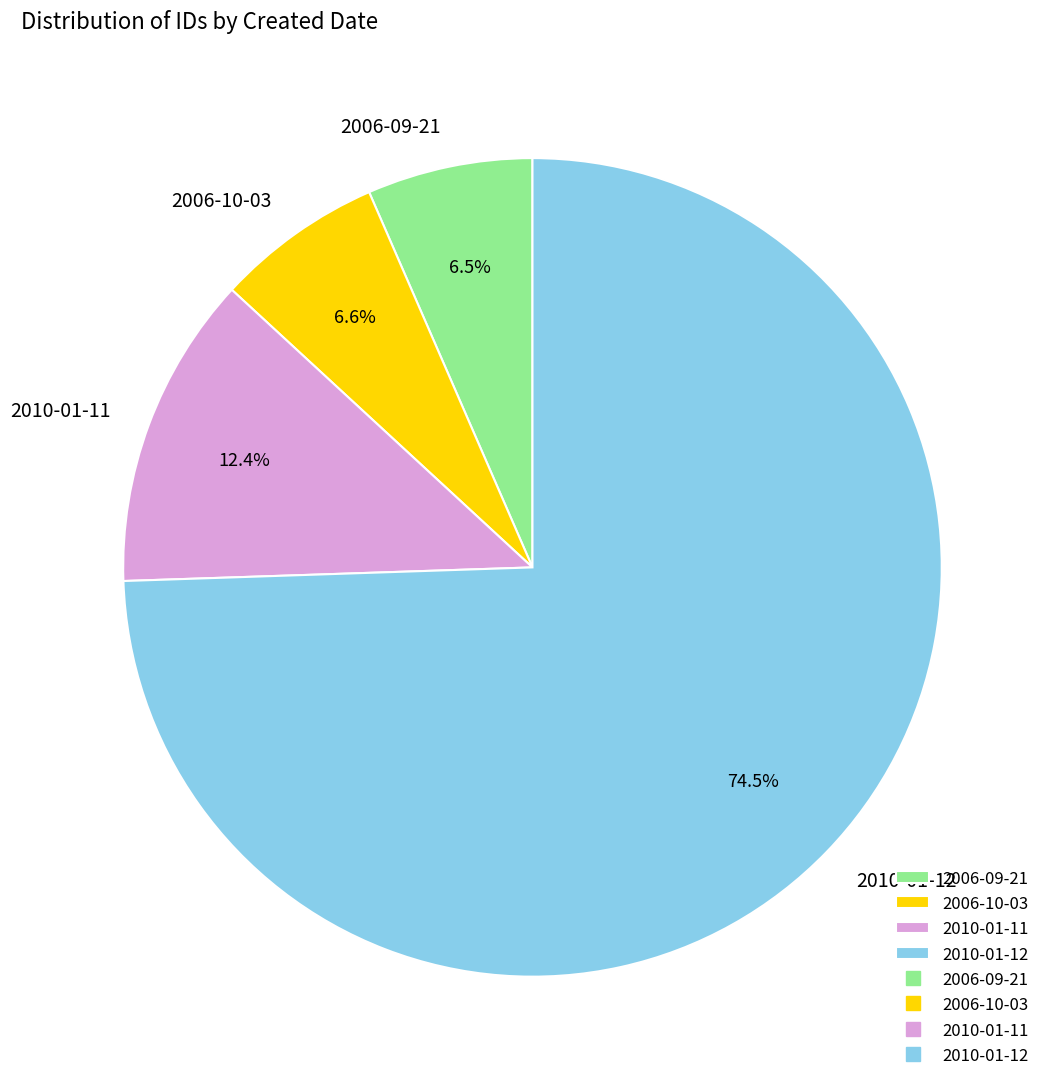

To the nearest percent, what is the difference between the largest and smallest slice percentages?

68%